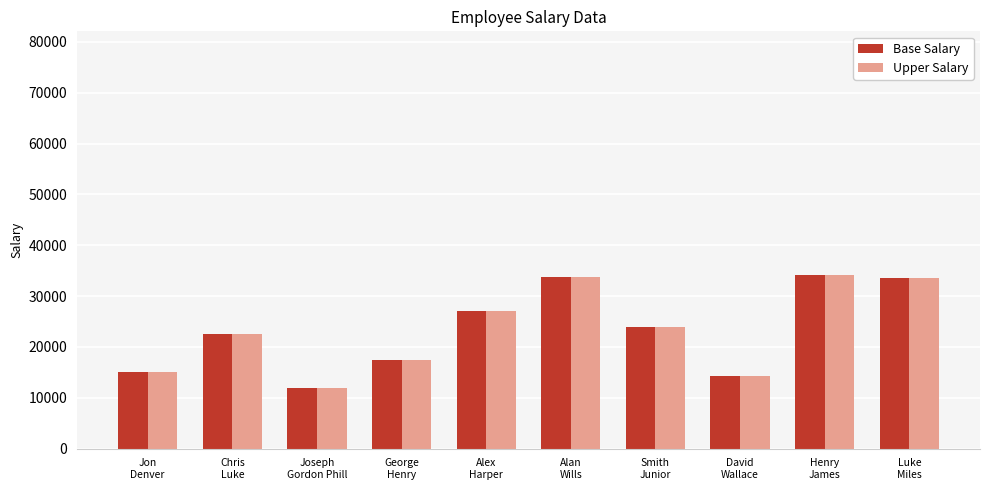

Does the chart contain stacked bars?

No